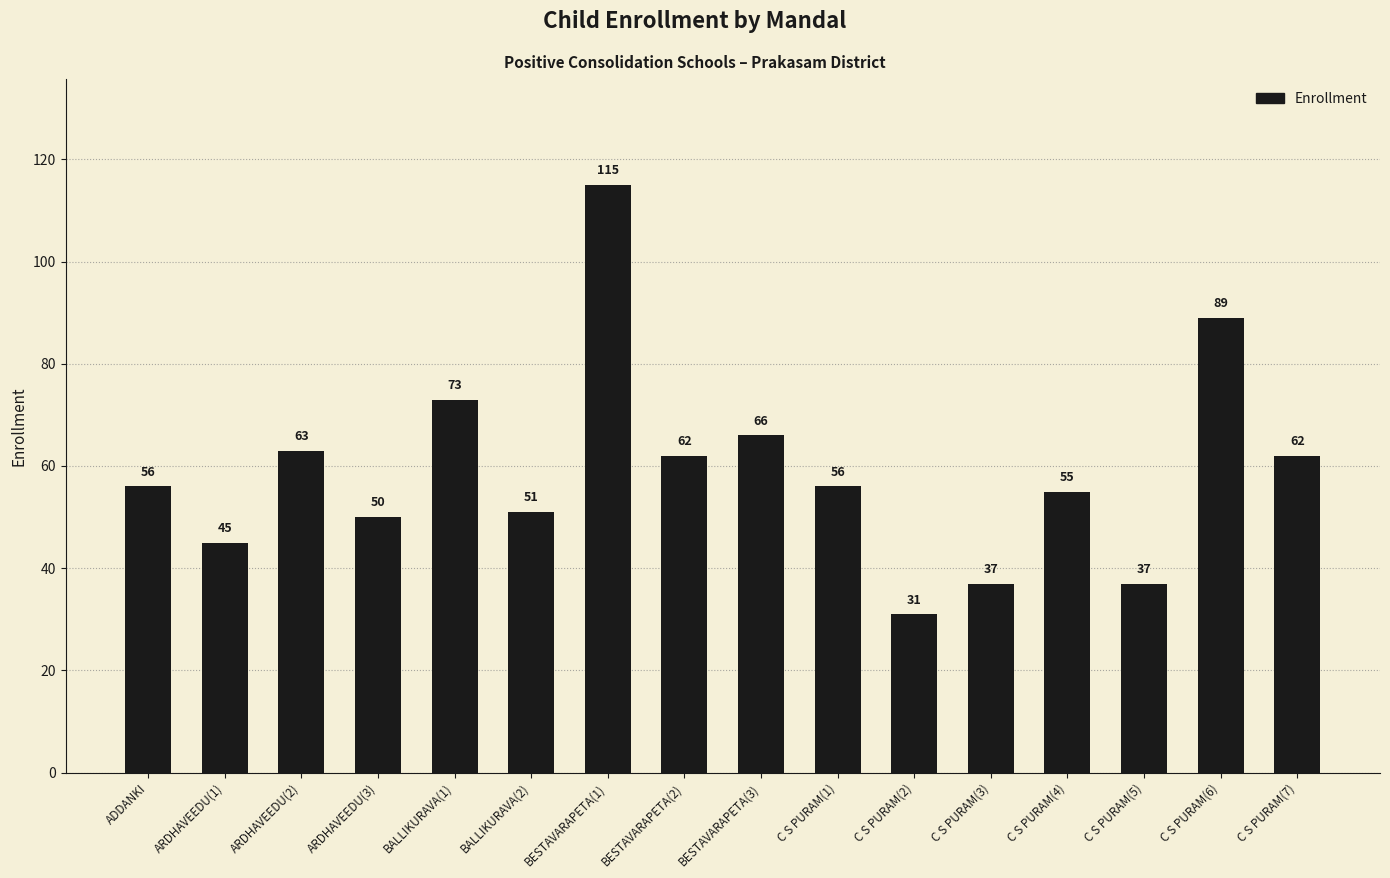

What is the value of the 8th bar from the left?

62